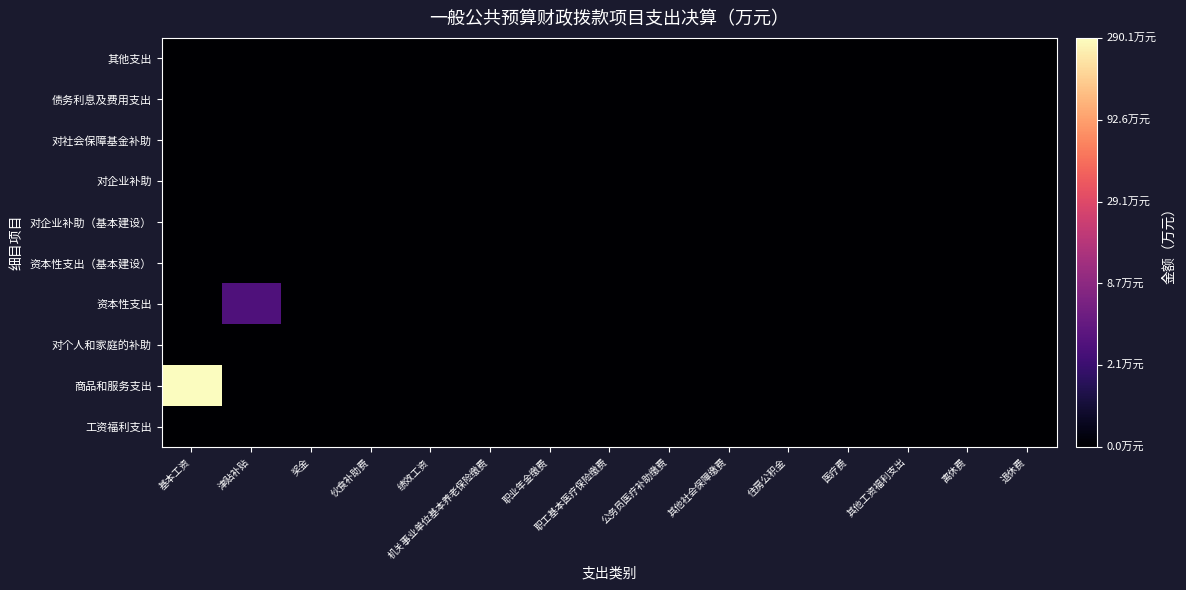

At which category is the sum across all series the highest?

基本工资